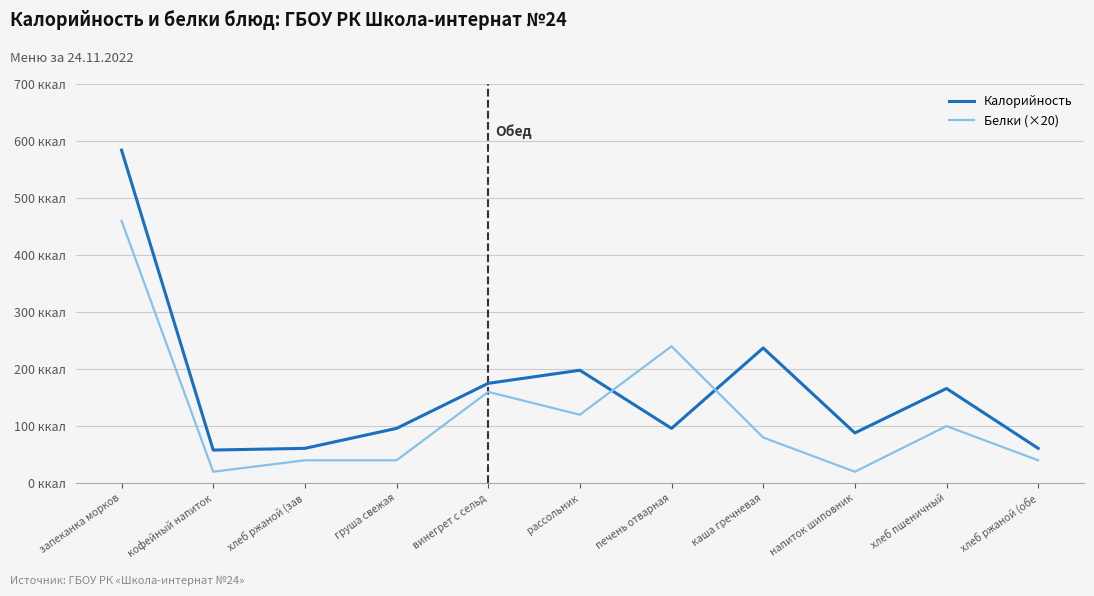

What are all the series names shown in the legend?

Калорийность, Белки (×20)